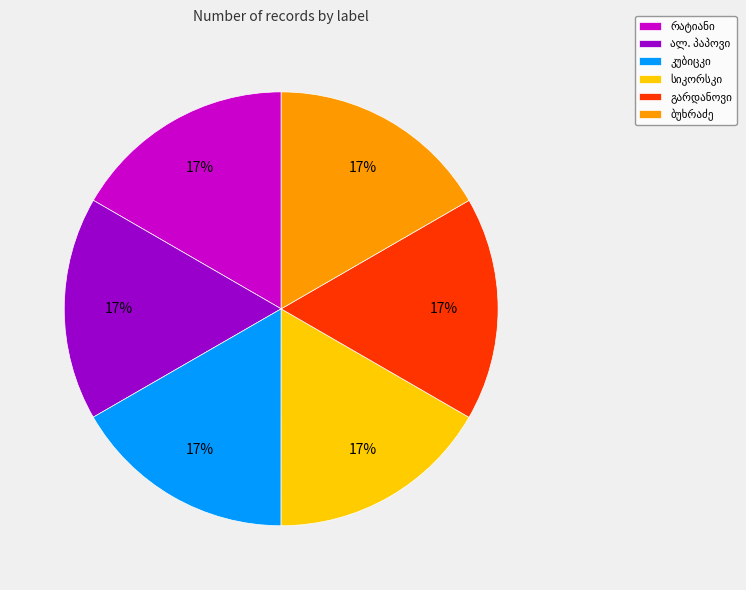

Is there a majority slice in this chart?

No